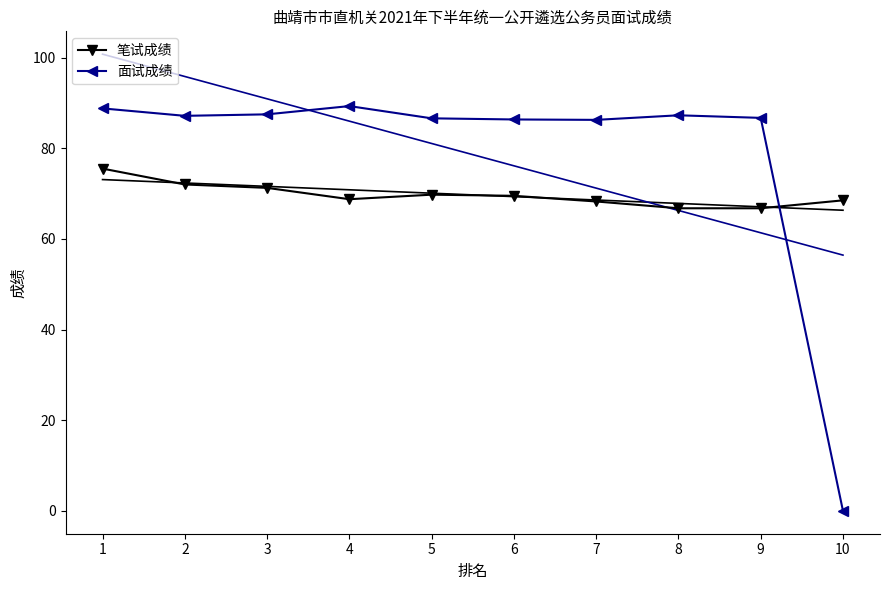

What is the difference between the 笔试成绩 values at 8 and 3?

4.5